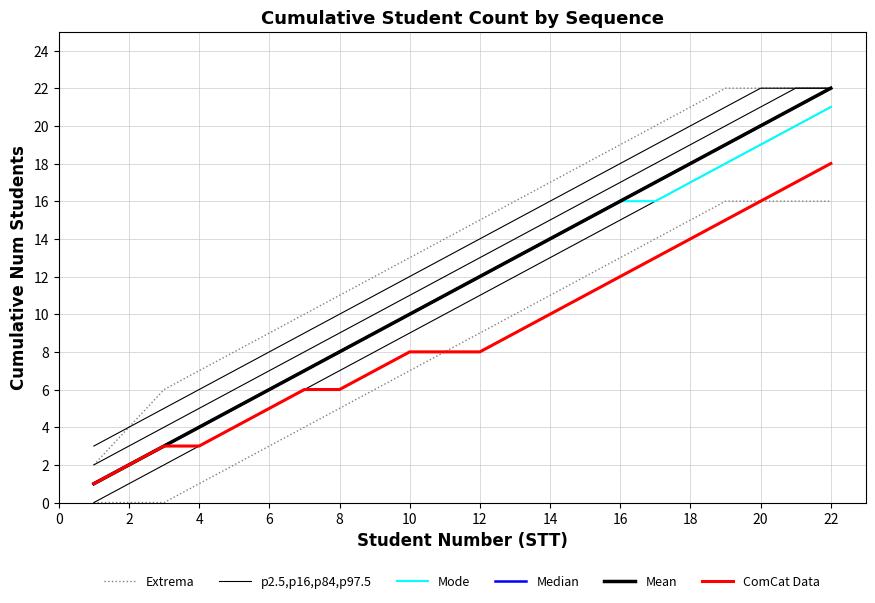

At how many categories does at least one series exceed 15?

10